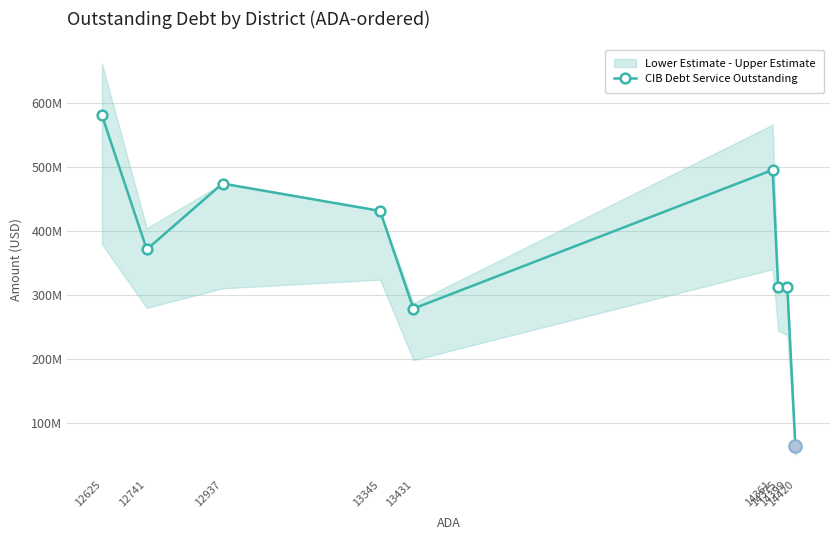

Reading left to right, extract all data points from this chart.

12625=581279718.2	12741=371949787.5	12937=474909460.1	13345=432159409.8	13431=279448978.8	14361=496184954.9	14375=312495377.8	14399=312877626.1	14420=65508205.0